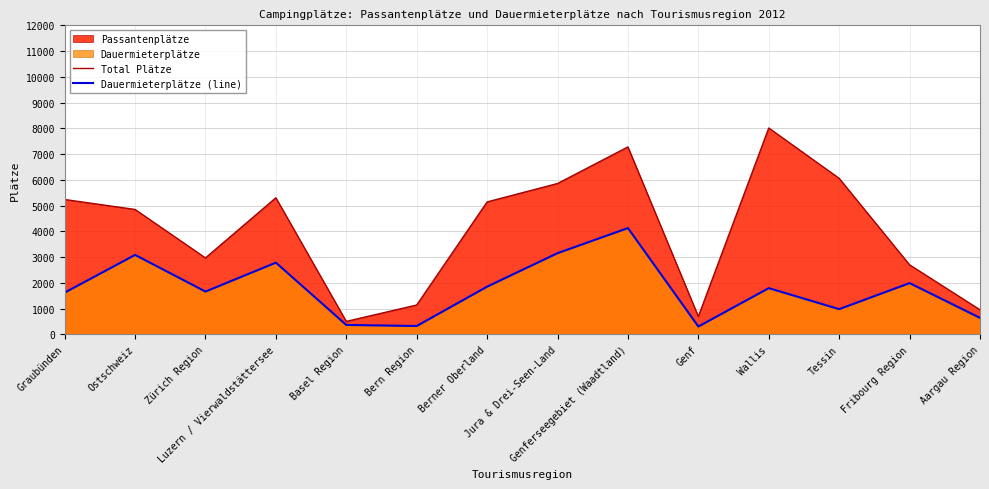

Where is Total Plätze nearest to the value 4261?

Ostschweiz